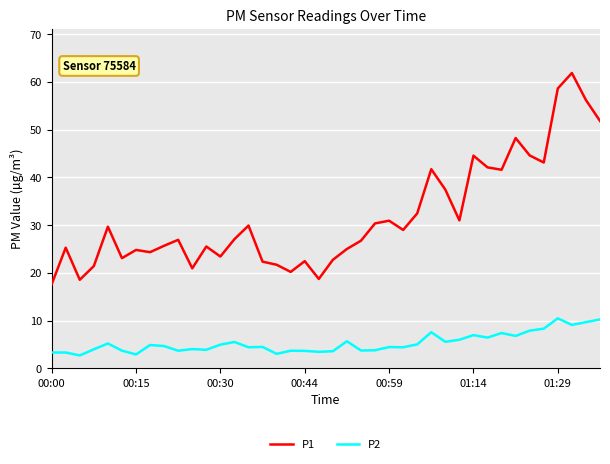

List the series in order of their overall mean, lowest first.

P2, P1